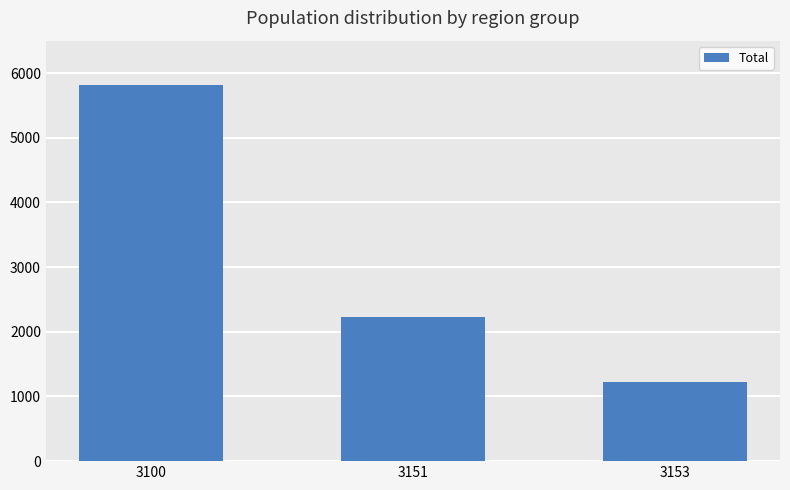

What is the difference between the second highest and minimum values?

1006